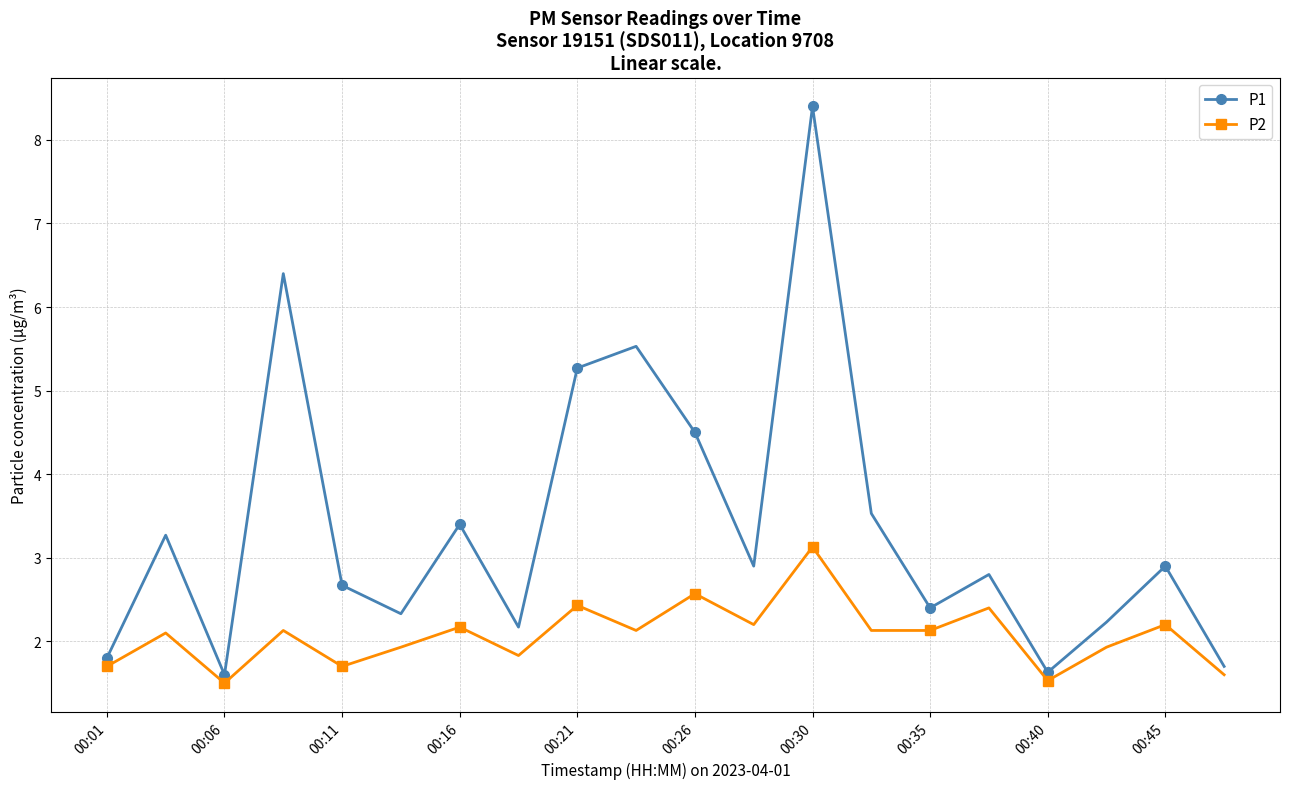

What are all the series names shown in the legend?

P1, P2